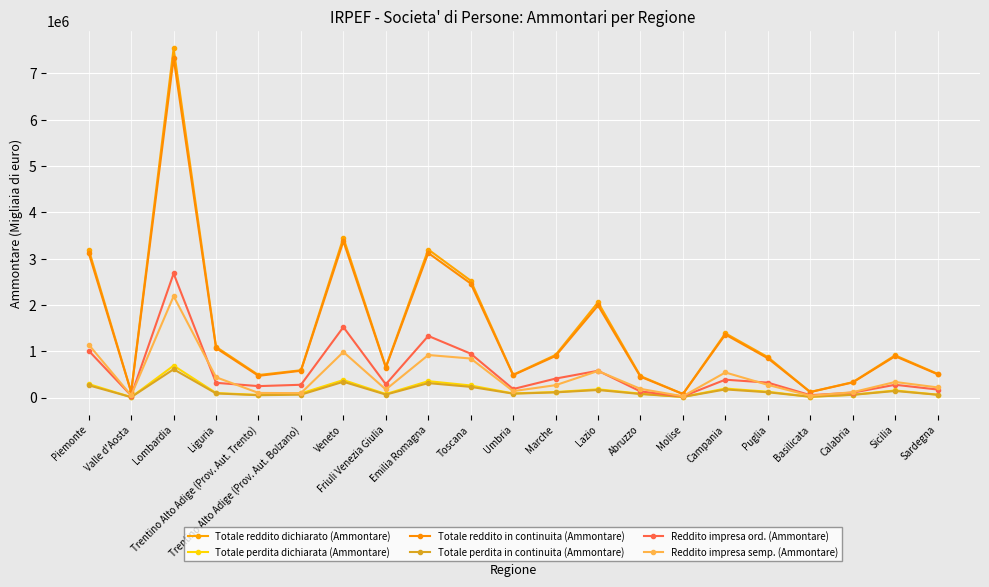

What is the total value across all series at Marche?

2719708